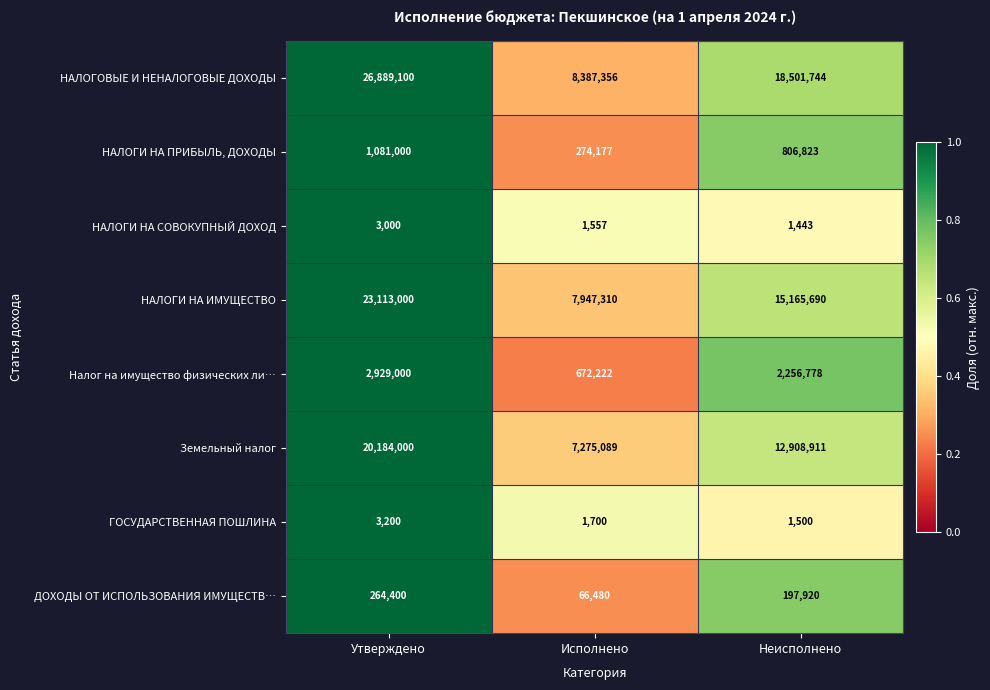

What is the difference between the maximum and second lowest values in the НАЛОГИ НА ИМУЩЕСТВО series?

7947310